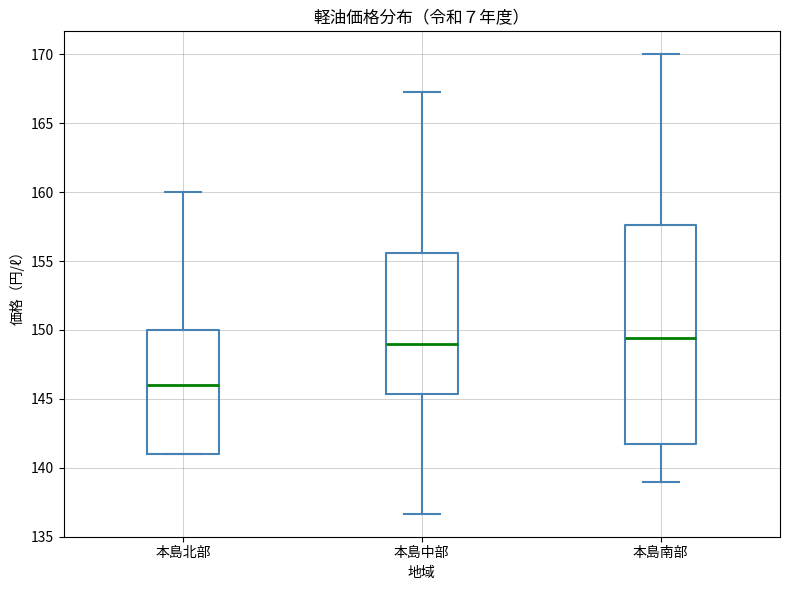

Where does the lower whisker of the box for 本島中部 end on the y-axis? The values are not printed on the chart, so give them approximately, as read against the axis.

136.5